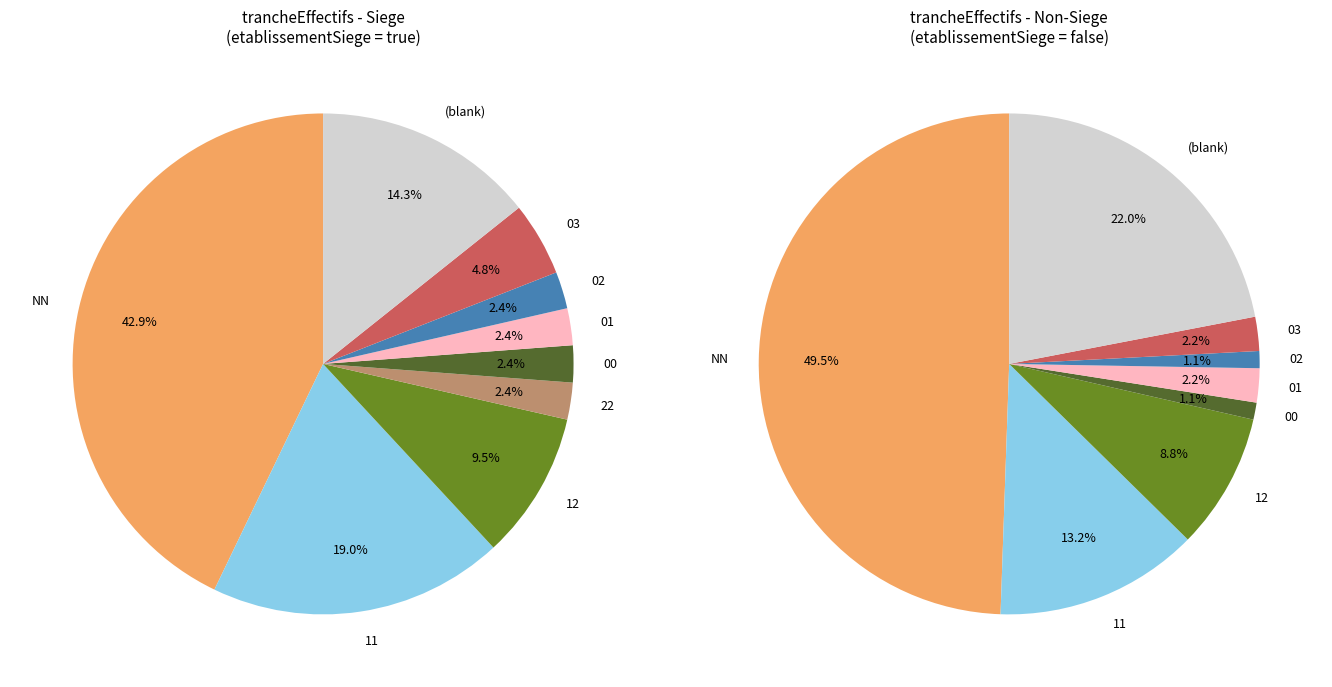

Is there a majority slice in this chart?

No